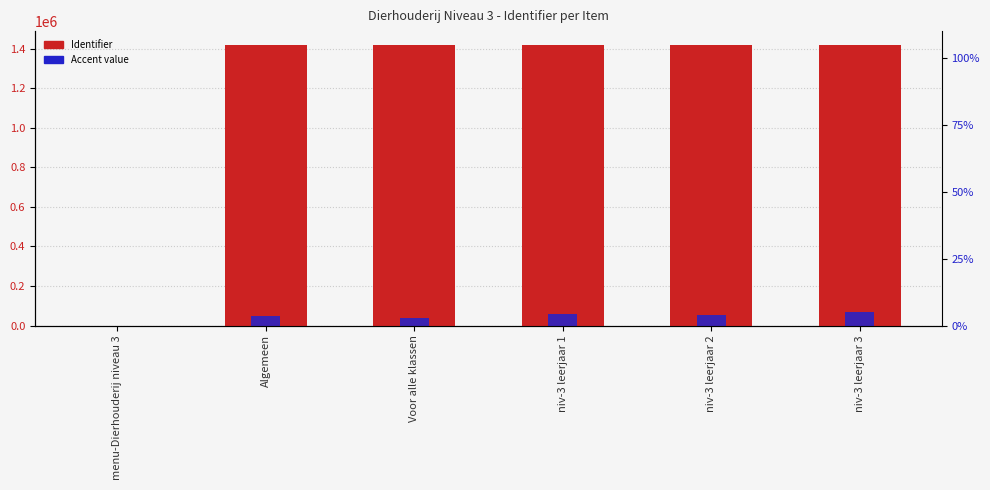

Is the value of Accent value at menu-Dierhouderij niveau 3 greater than the value of Identifier at Voor alle klassen?

No